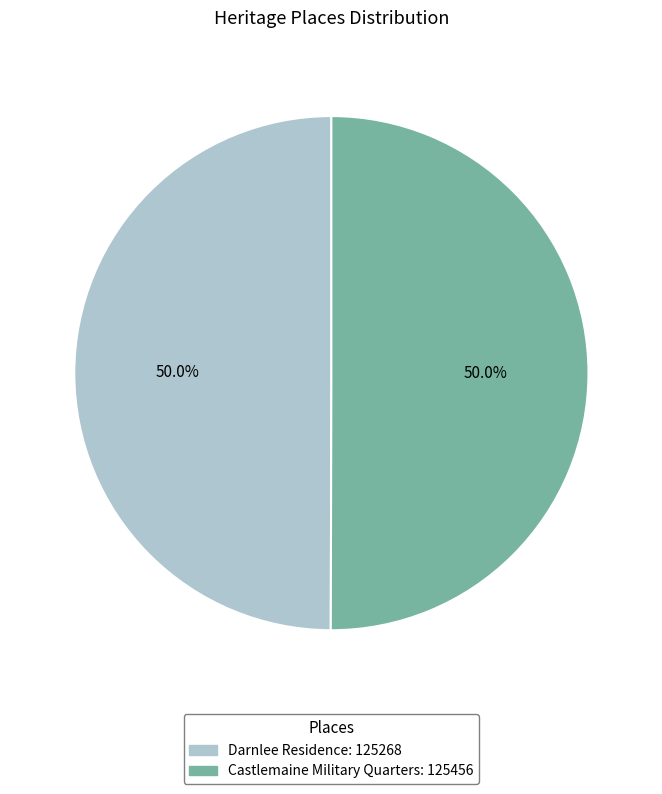

Is it true that Castlemaine Military Quarters is 37% of the pie?

False